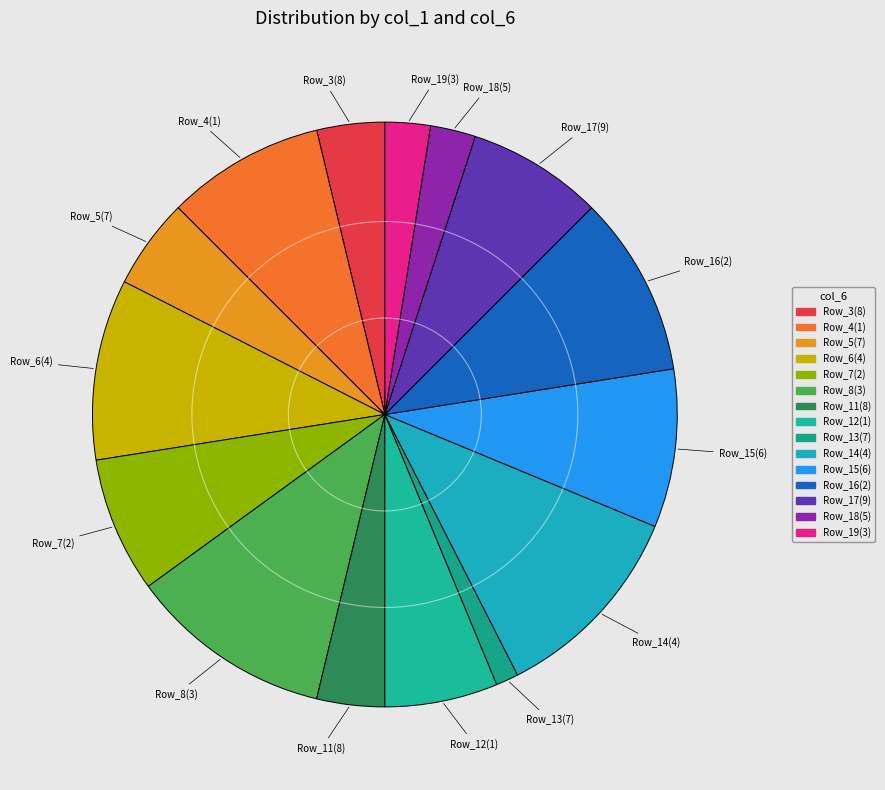

Count the number of slices in the pie.

15